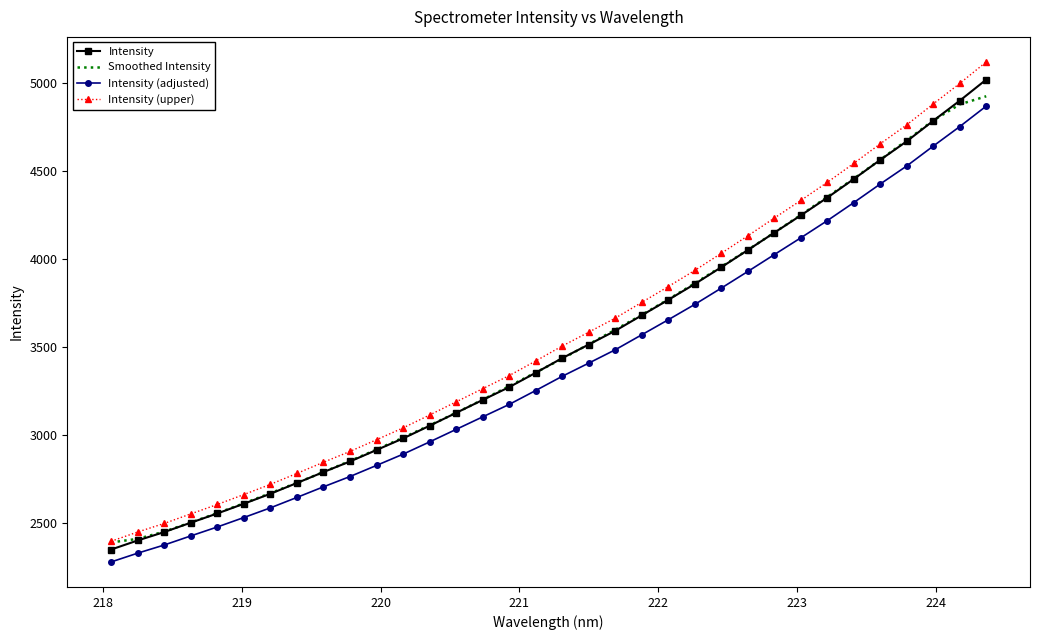

What is the average value of the Smoothed Intensity series?

3495.5